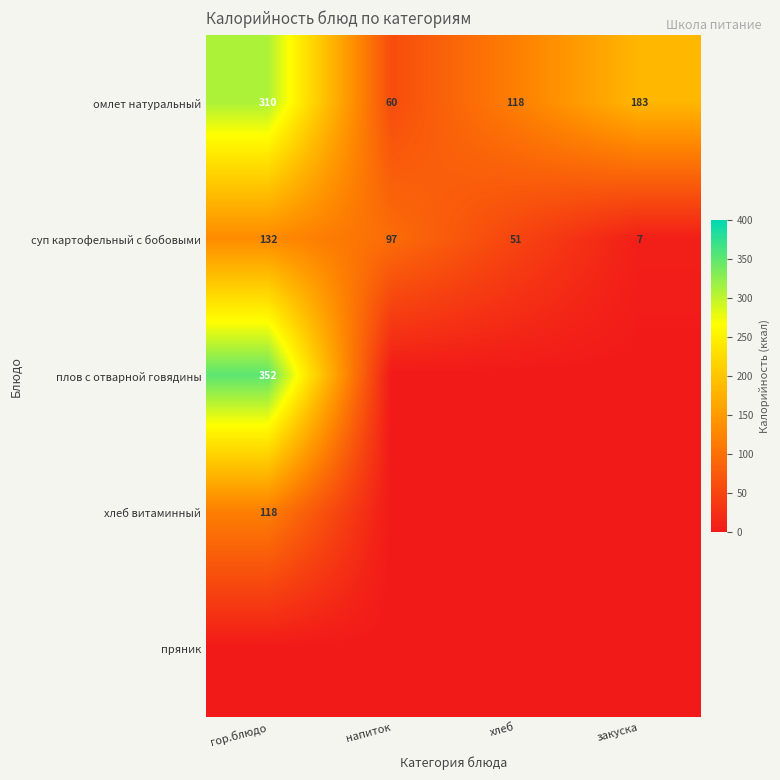

The омлет натуральный series shows 108 at закуска. True or false?

False